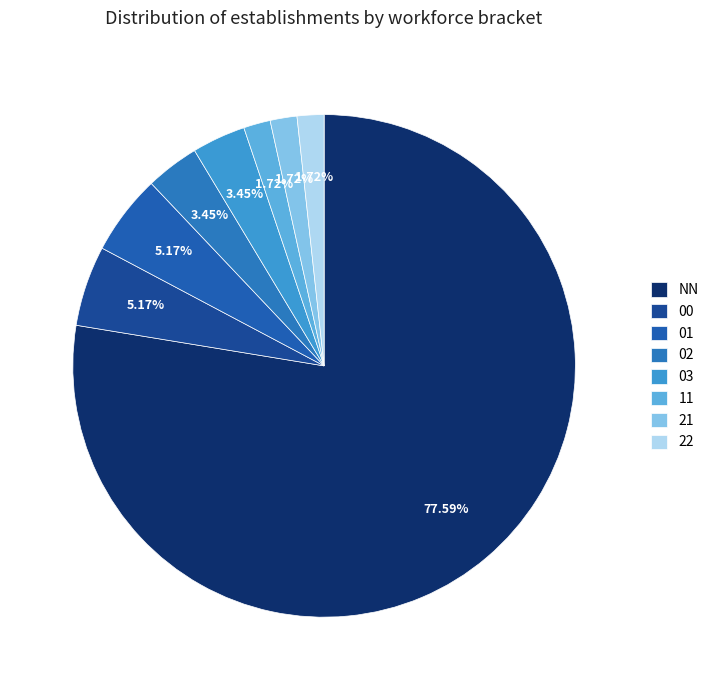

Is 21 the majority of the pie?

No